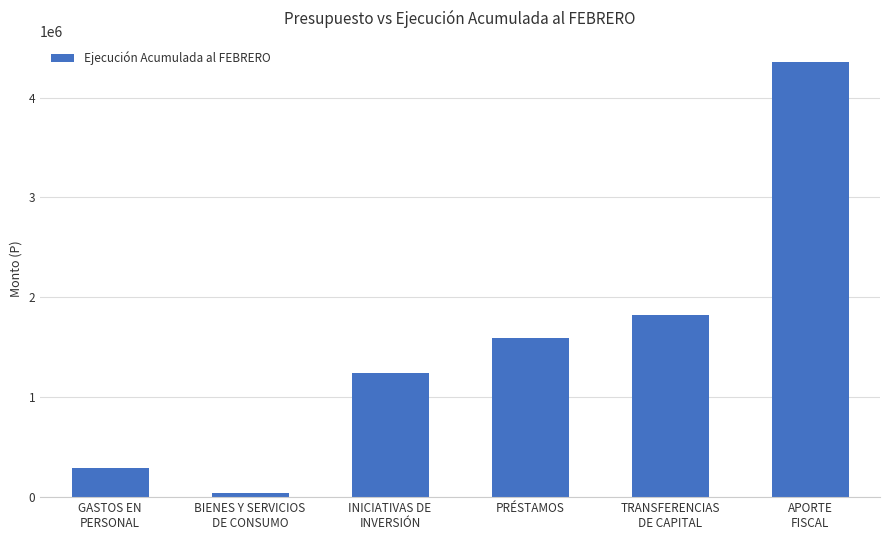

What position from the right is TRANSFERENCIAS
DE CAPITAL?

2